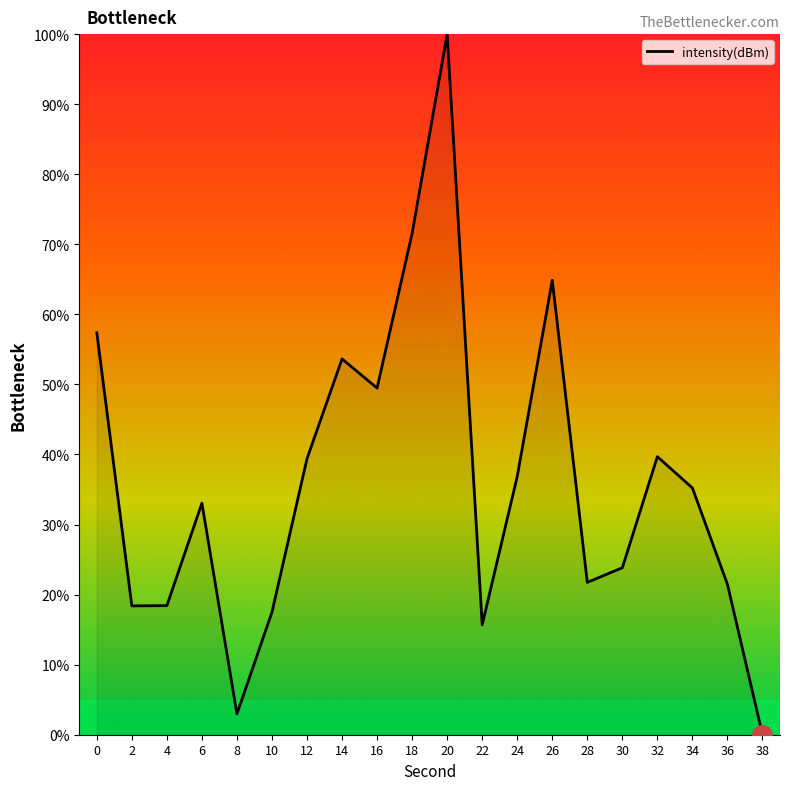

What is the change in value from 28 to 30?

+2.1